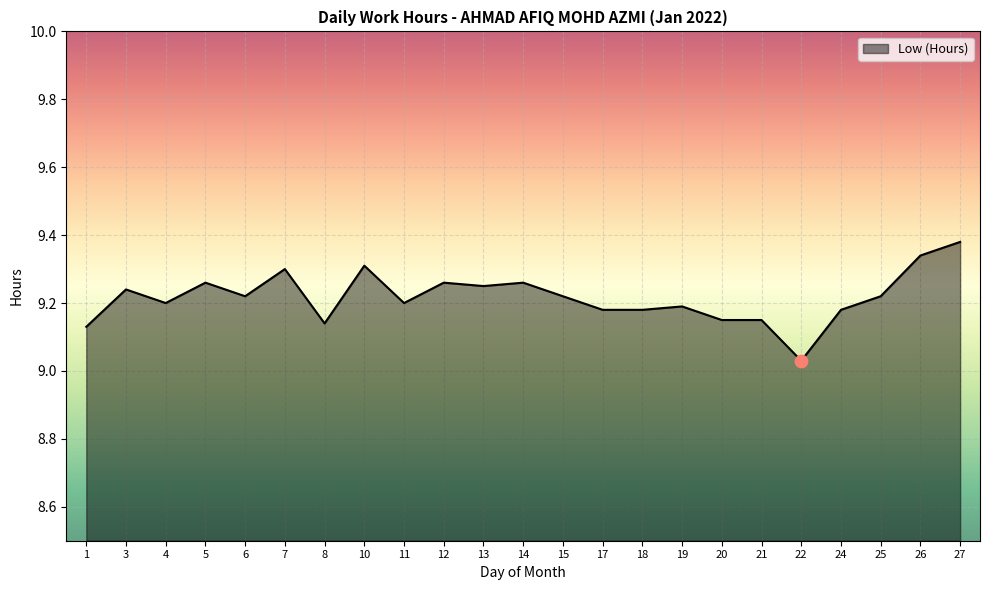

Between 15 and 3, which is larger?

3